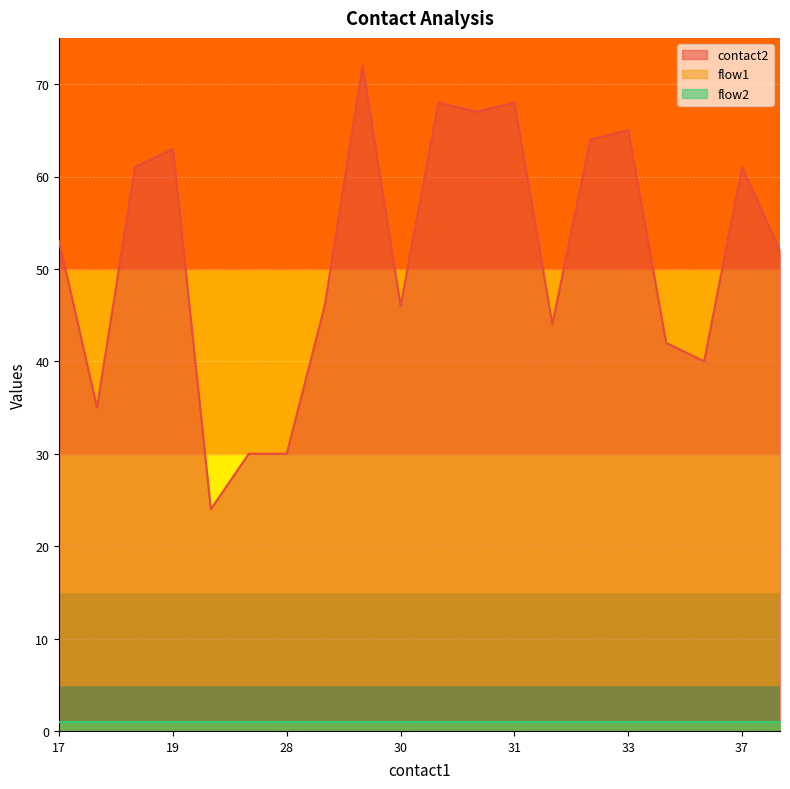

Does the chart display data point markers on the line(s)?

No